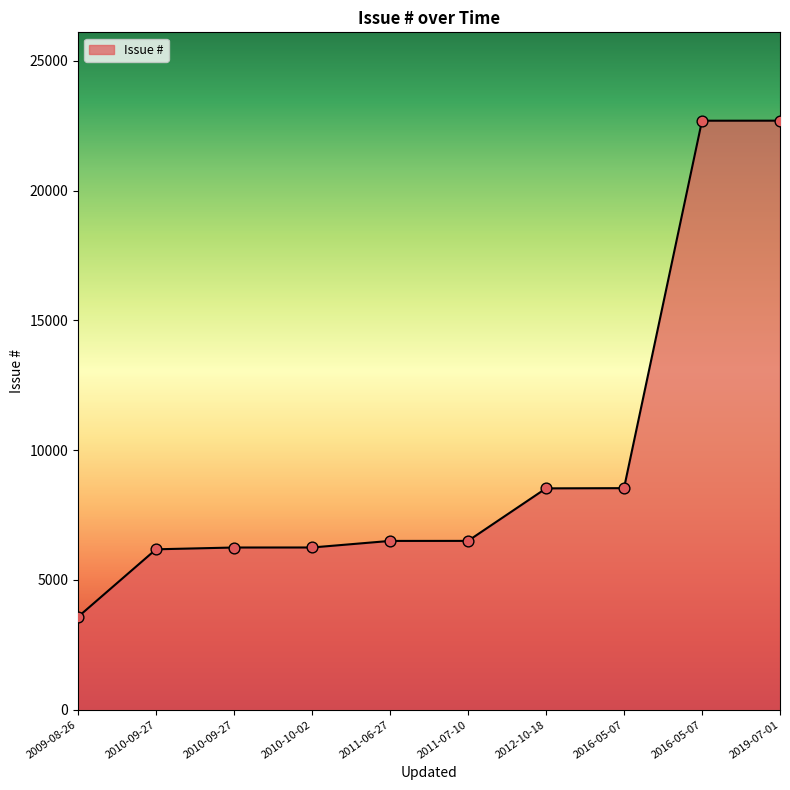

Does the chart have visible grid lines?

No